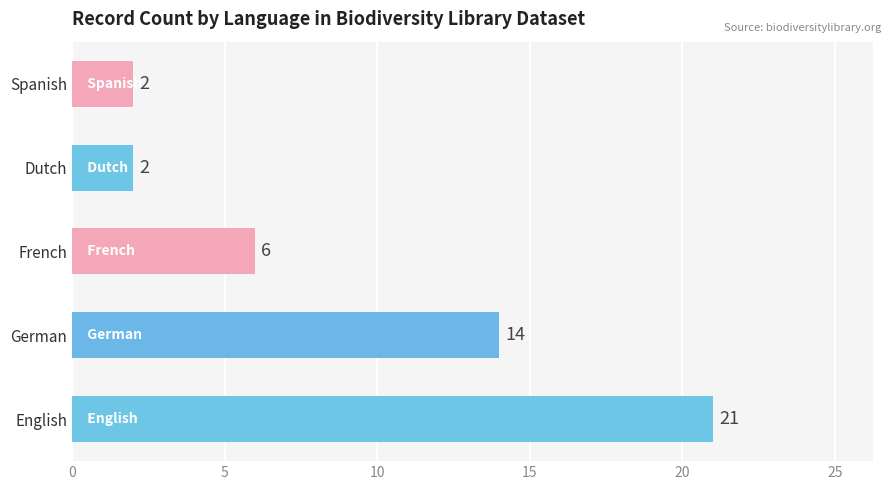

Does the chart contain any negative values?

No